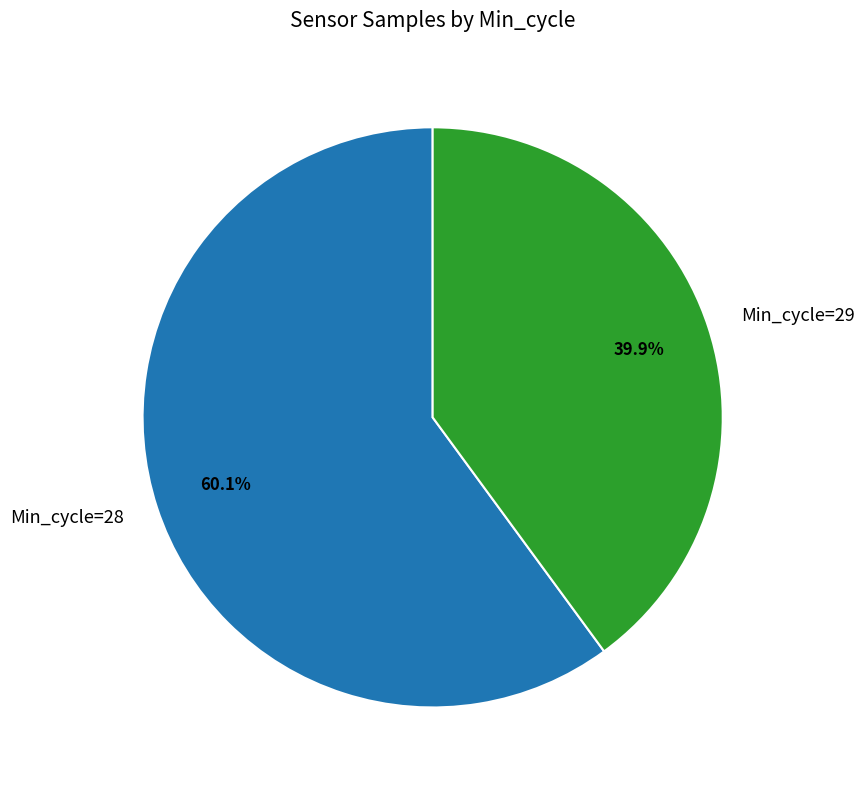

Combined, do Min_cycle=29 and Min_cycle=28 account for over 50%?

Yes